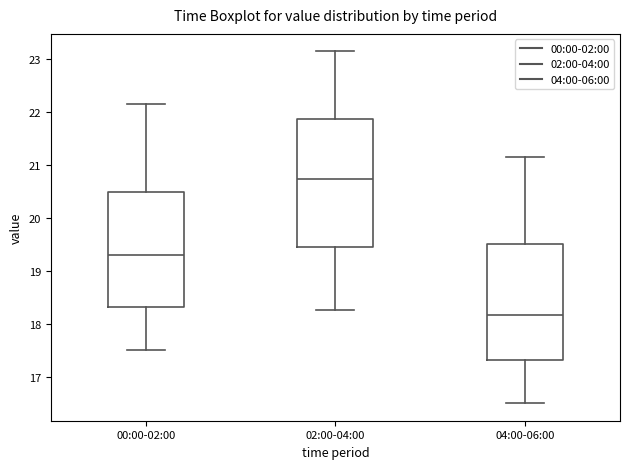

Reading left to right, read every box against the y-axis: the position of its median line, the range the box covers, and the ends of its whiskers. The values are not printed on the chart, so give them approximately, as read against the axis.

00:00-02:00: median 19.3, box 18.3 to 20.5, whiskers 17.5 to 22.2
02:00-04:00: median 20.7, box 19.4 to 21.9, whiskers 18.3 to 23.2
04:00-06:00: median 18.2, box 17.3 to 19.5, whiskers 16.5 to 21.2